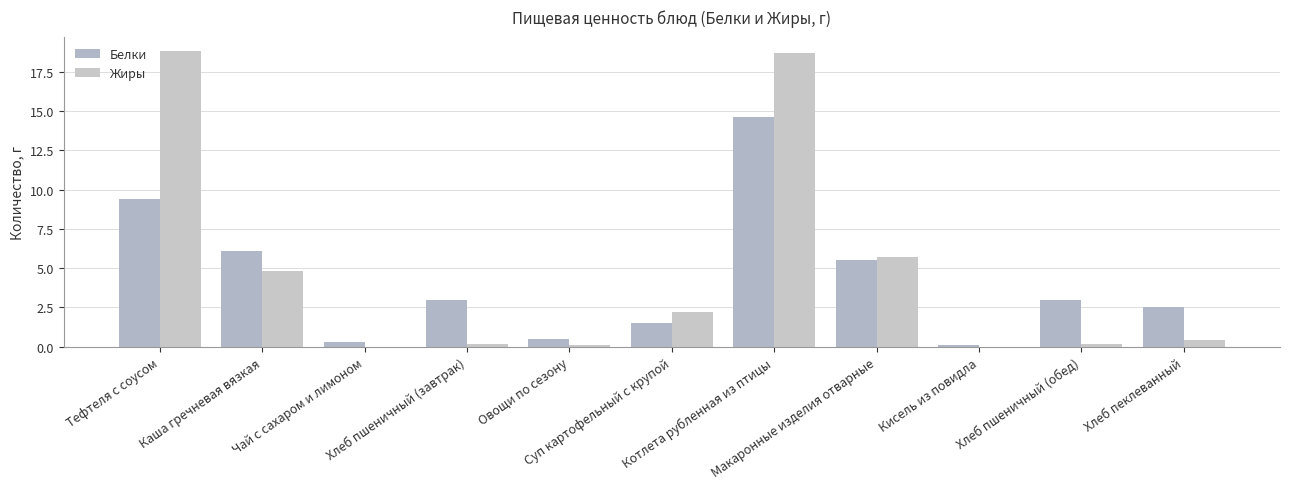

Which has a higher value, Каша гречневая вязкая or Макаронные изделия отварные?

Каша гречневая вязкая